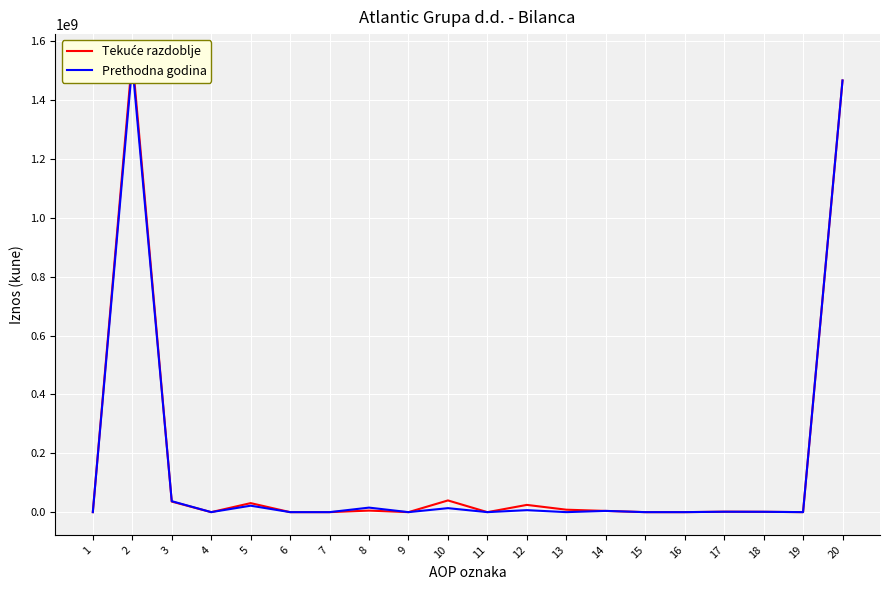

What is the value of the Prethodna godina point at the 2nd from the left?

1521365804